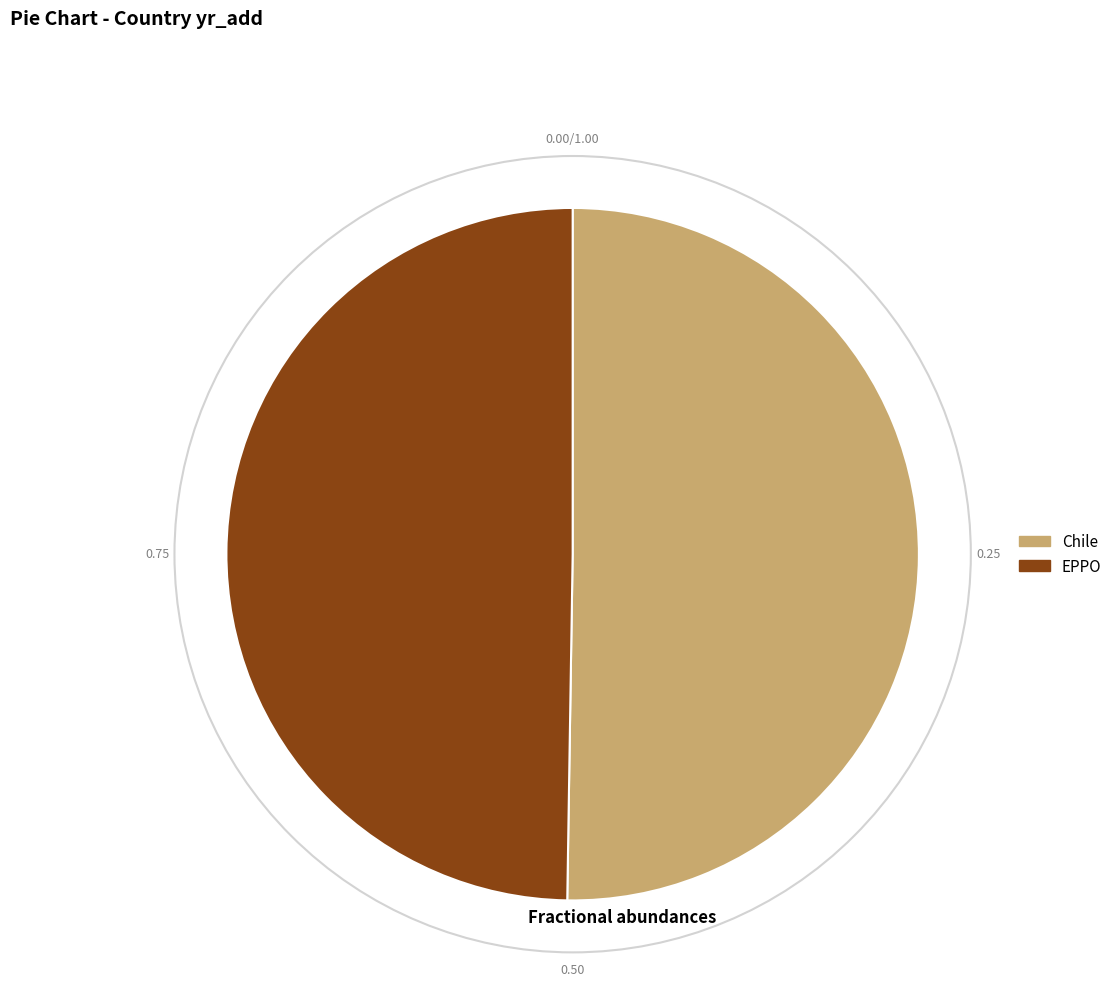

Approximately how many times larger is the value at EPPO compared to Chile?

1.0